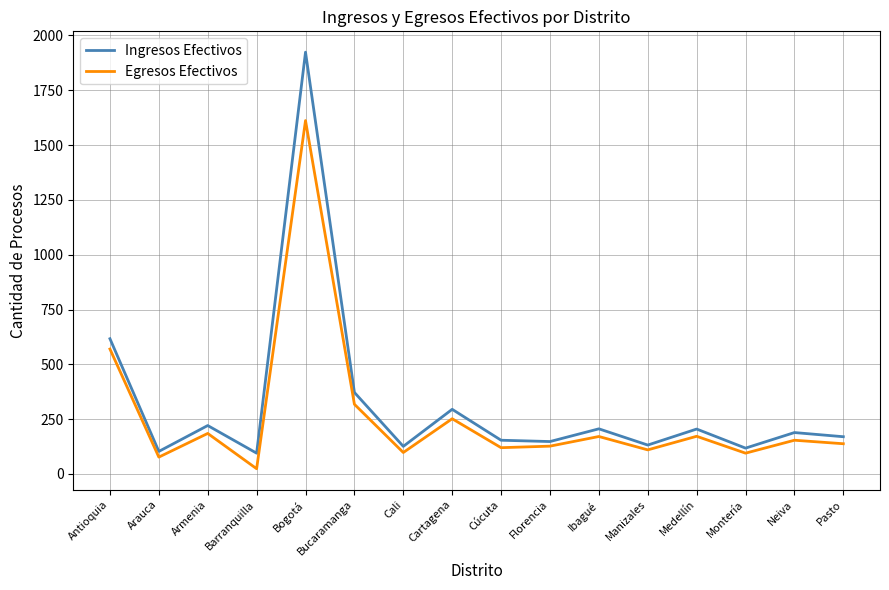

What value does the Egresos Efectivos series have at Barranquilla?

24